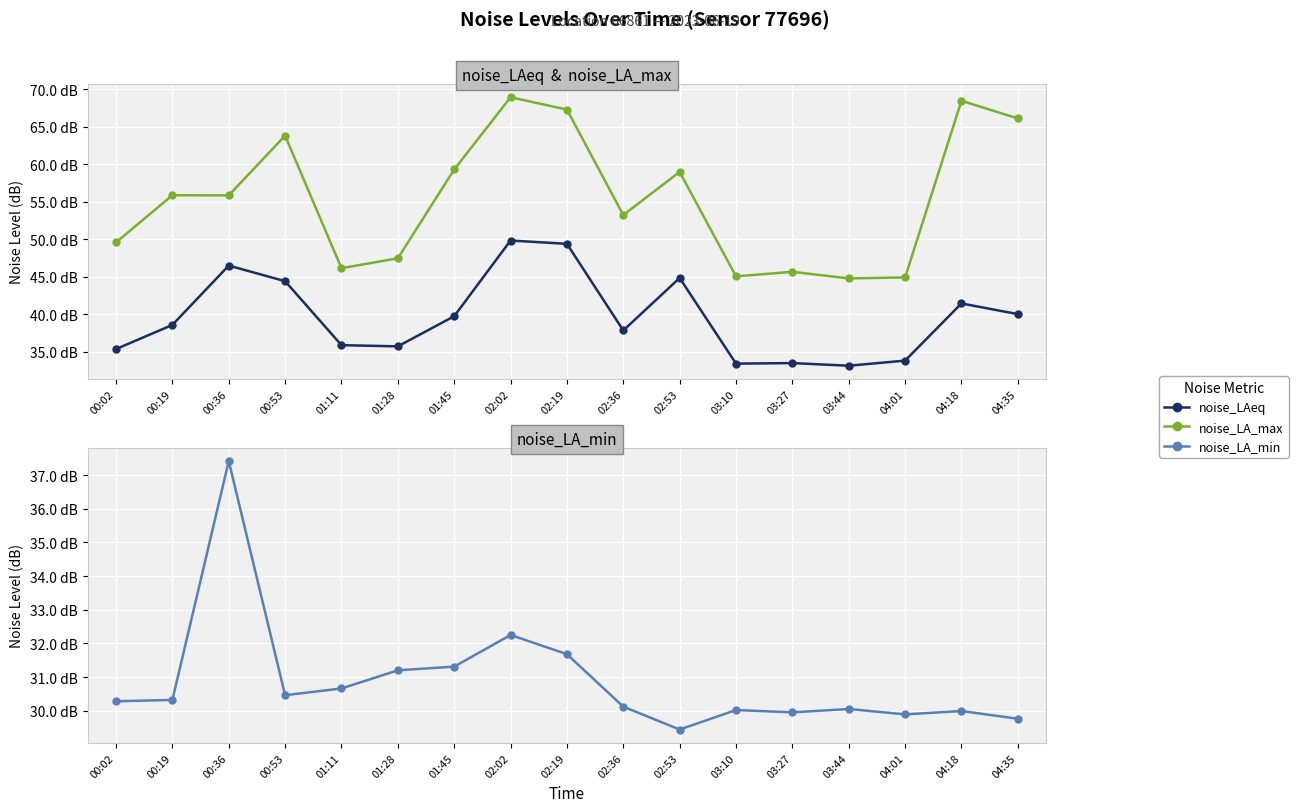

Reading left to right, list all the values displayed in this chart.

noise_LAeq: 00:02=35.4	00:19=38.6	00:36=46.5	00:53=44.4	01:11=35.9	01:28=35.7	01:45=39.8	02:02=49.8	02:19=49.4	02:36=37.9	02:53=44.9	03:10=33.4	03:27=33.5	03:44=33.1	04:01=33.8	04:18=41.5	04:35=40.0
noise_LA_max: 00:02=49.6	00:19=55.9	00:36=55.9	00:53=63.8	01:11=46.1	01:28=47.5	01:45=59.3	02:02=68.9	02:19=67.3	02:36=53.2	02:53=59.0	03:10=45.1	03:27=45.7	03:44=44.8	04:01=44.9	04:18=68.5	04:35=66.1
noise_LA_min: 00:02=30.3	00:19=30.3	00:36=37.4	00:53=30.5	01:11=30.7	01:28=31.2	01:45=31.3	02:02=32.2	02:19=31.7	02:36=30.1	02:53=29.4	03:10=30.0	03:27=29.9	03:44=30.1	04:01=29.9	04:18=30.0	04:35=29.8